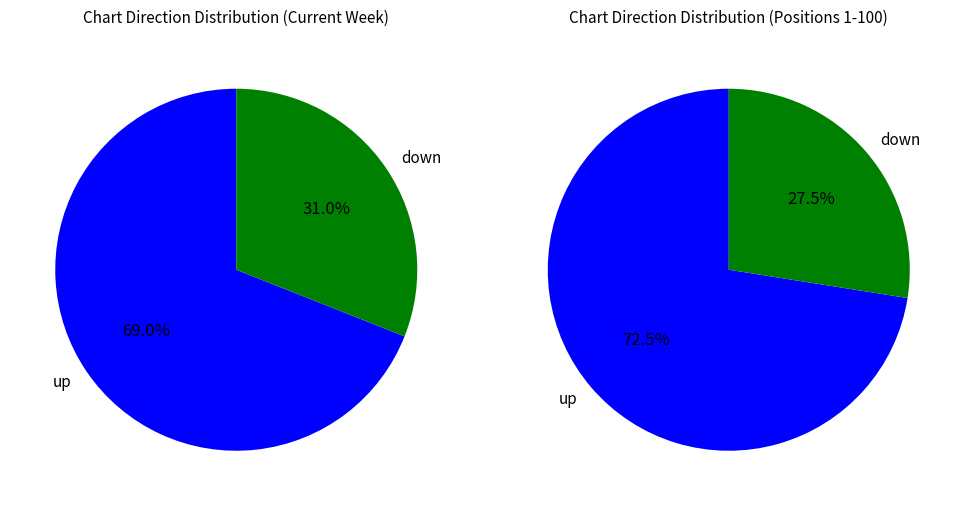

Rank the categories by value from highest to lowest.

up, down